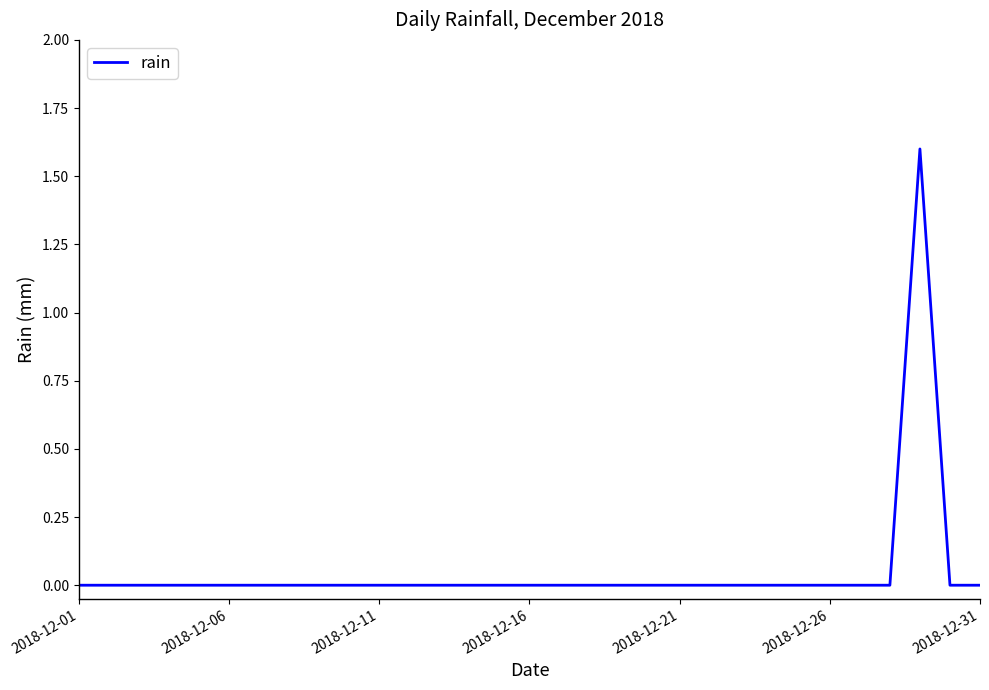

How many lines are shown in the chart?

1